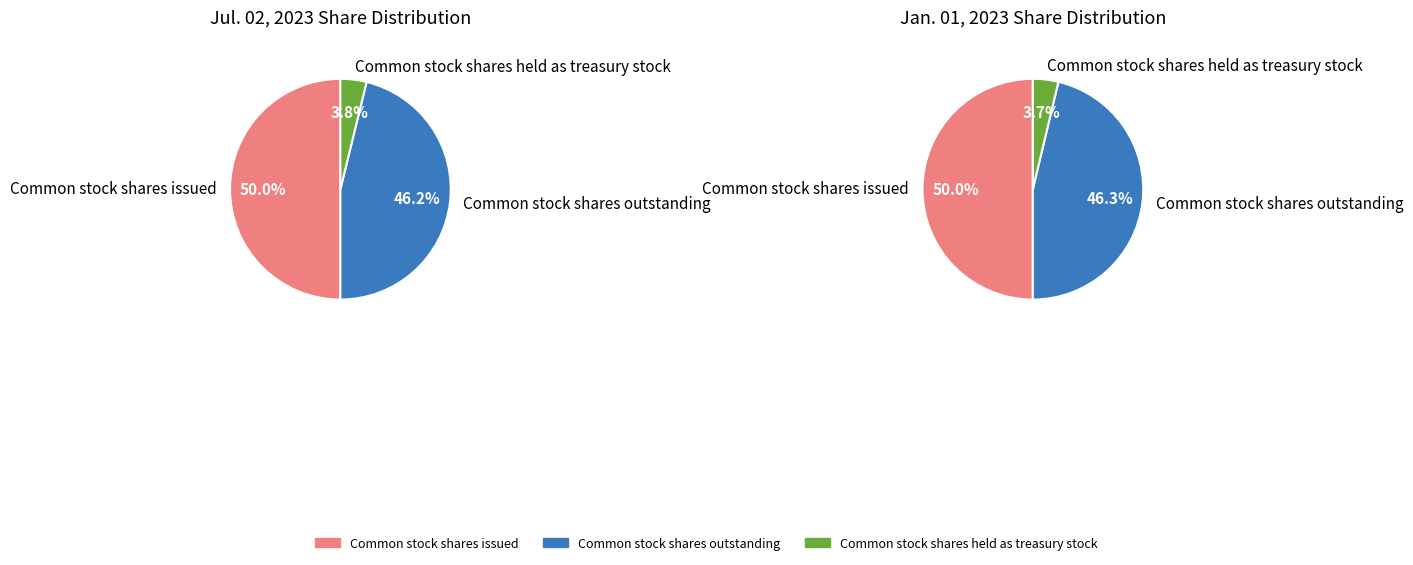

How many slices are in this pie chart?

3